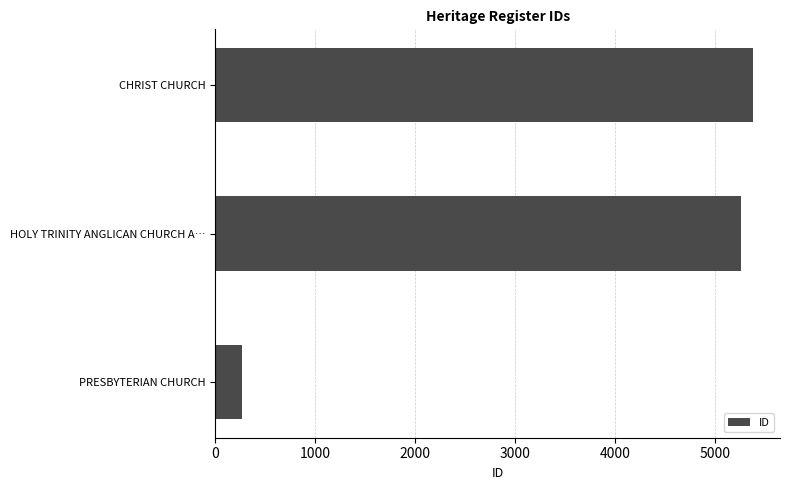

Is it true that the value at CHRIST CHURCH is 5377?

True